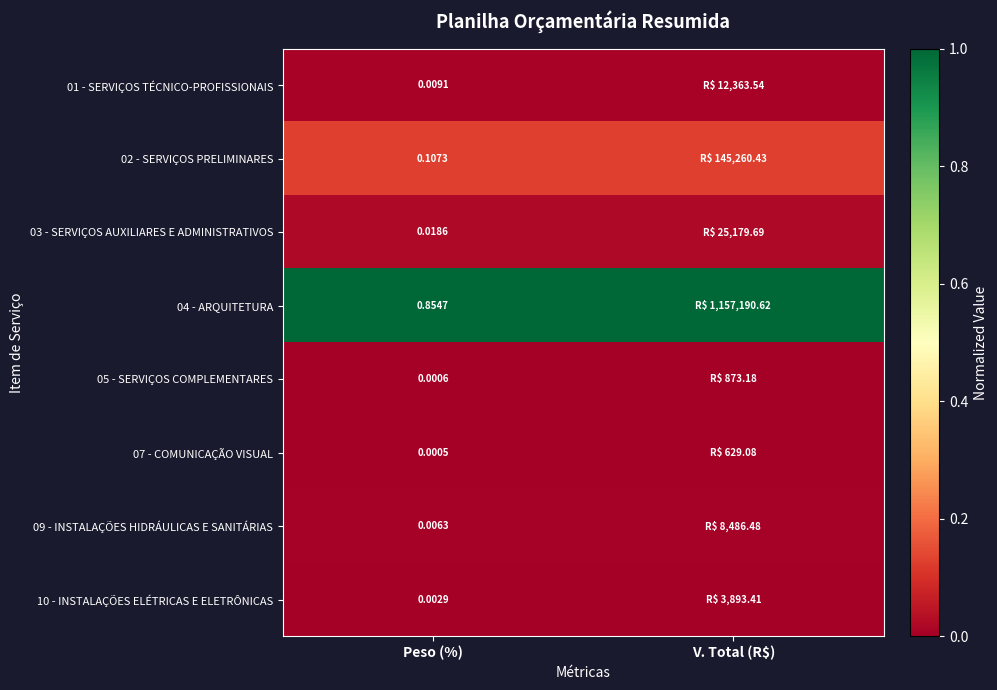

Is it true that 01 - SERVIÇOS TÉCNICO-PROFISSIONAIS equals 0.0 at Peso (%)?

False